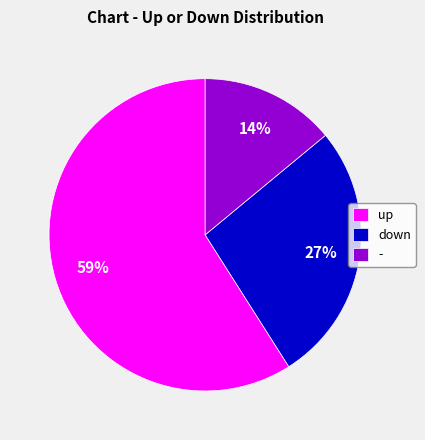

Is up the majority of the pie?

Yes